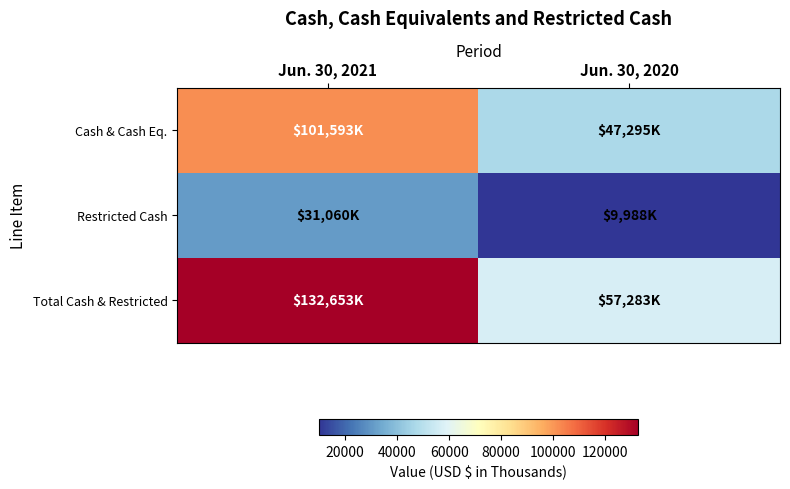

Reading left to right, list all the values displayed in this chart.

Cash & Cash Eq.: Jun. 30, 2021=101593	Jun. 30, 2020=47295
Restricted Cash: Jun. 30, 2021=31060	Jun. 30, 2020=9988
Total Cash & Restricted: Jun. 30, 2021=132653	Jun. 30, 2020=57283